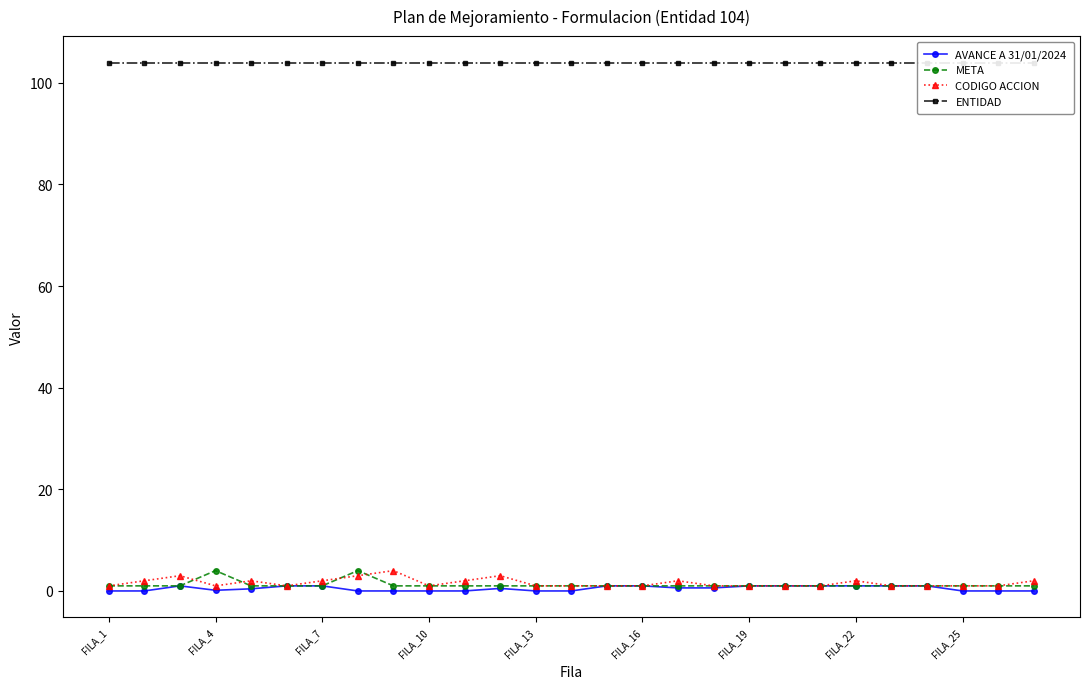

Read the META value at FILA_22.

1.0